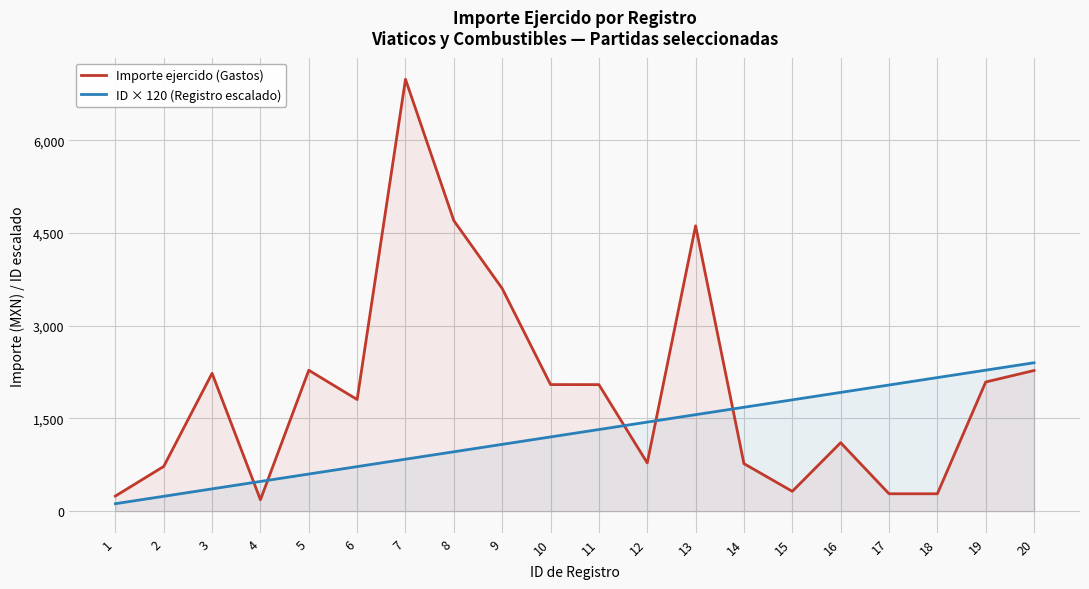

Which series has the largest range (max minus min)?

Importe ejercido (Gastos)